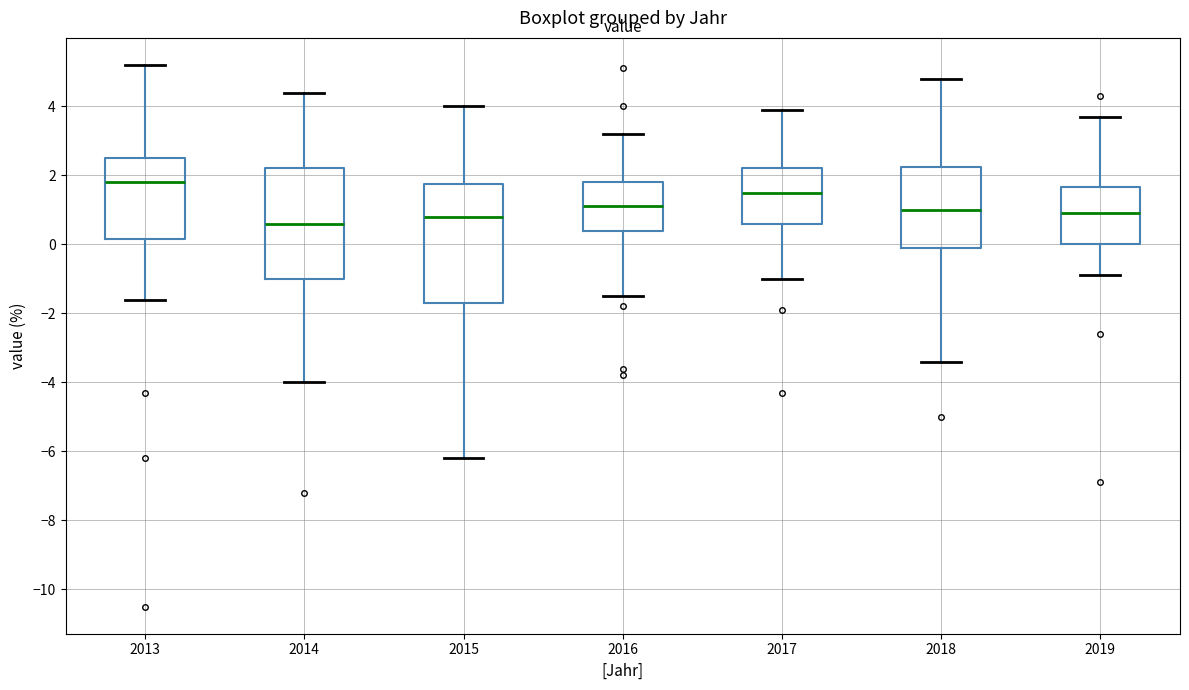

Reading left to right, transcribe this box plot: for each box, give where its median line is, the range the box spans, and where its two whiskers end, as read against the y-axis. The values are not printed on the chart, so give them approximately, as read against the axis.

2013: median 1.8, box 0.2 to 2.6, whiskers -1.6 to 5.2
2014: median 0.6, box -1.0 to 2.2, whiskers -4.0 to 4.4
2015: median 0.8, box -1.6 to 1.8, whiskers -6.2 to 4.0
2016: median 1.2, box 0.4 to 1.8, whiskers -1.4 to 3.2
2017: median 1.6, box 0.6 to 2.2, whiskers -1.0 to 4.0
2018: median 1.0, box 0.0 to 2.2, whiskers -3.4 to 4.8
2019: median 1.0, box 0.0 to 1.6, whiskers -0.8 to 3.8